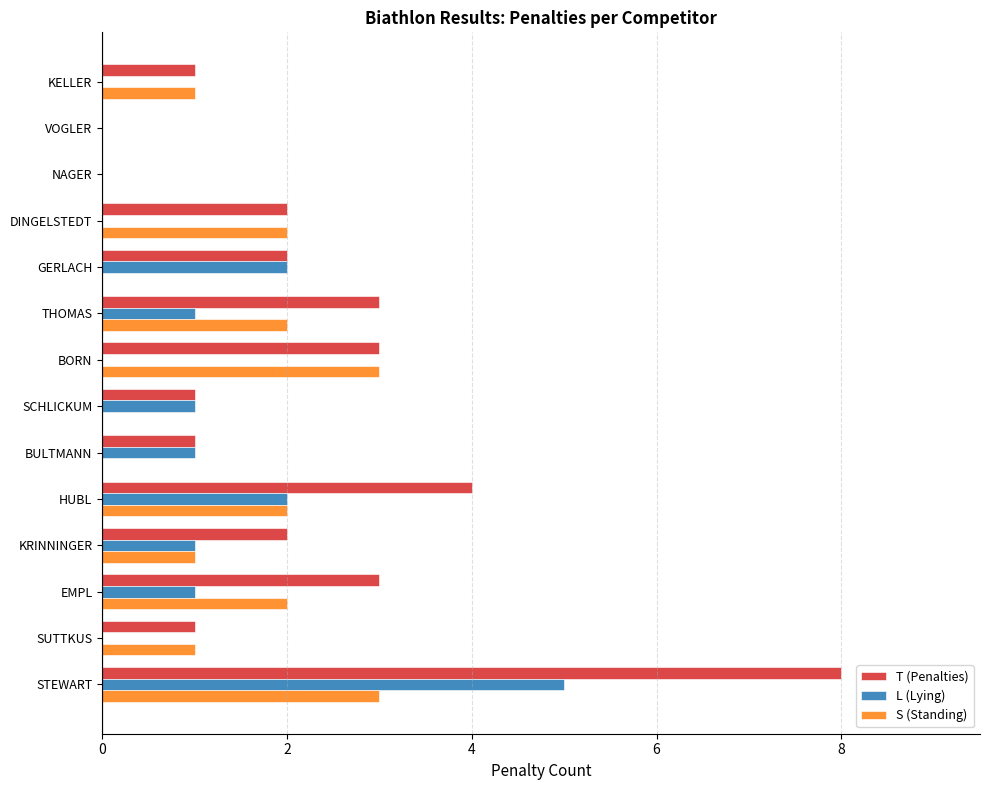

Between KELLER and EMPL, which series saw the biggest shift?

T (Penalties)